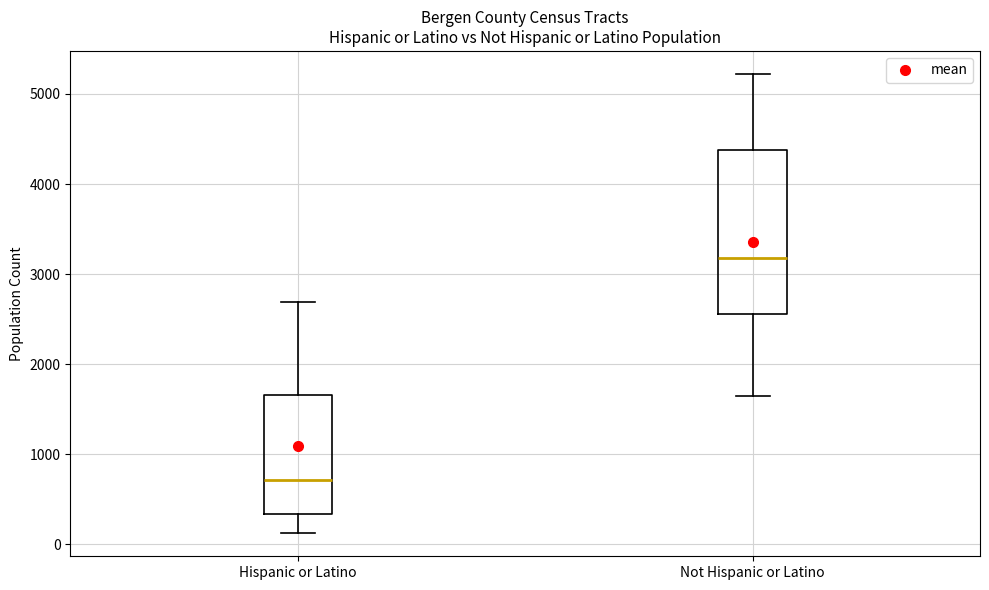

Which box's median line is the highest?

Not Hispanic or Latino